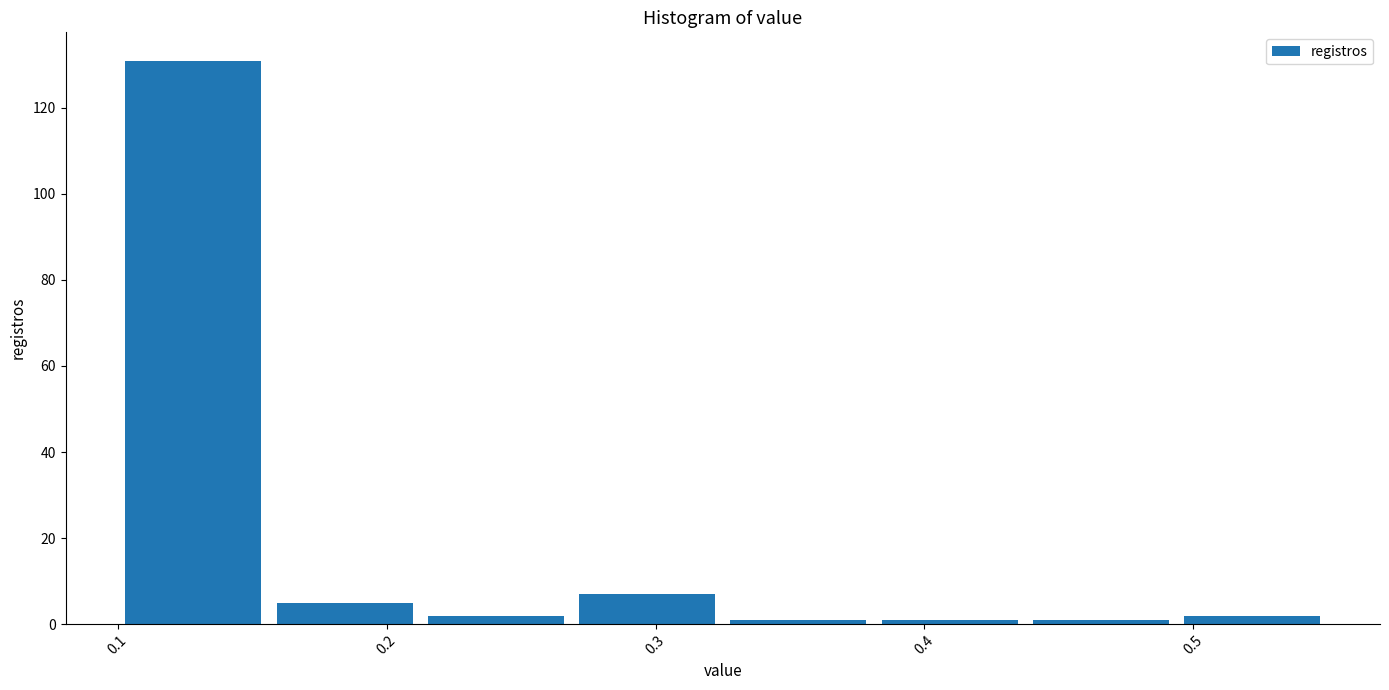

Reading left to right, list every bar in this chart as the range it spans on the x-axis followed by its height. Neither the bar edges nor the heights are printed on the chart, so give them approximately, as read against the axes.

0.10 to 0.16: 132
0.16 to 0.21: 6
0.21 to 0.27: 2
0.27 to 0.33: 8
0.33 to 0.38: under 2
0.38 to 0.44: under 2
0.44 to 0.49: under 2
0.49 to 0.55: 2